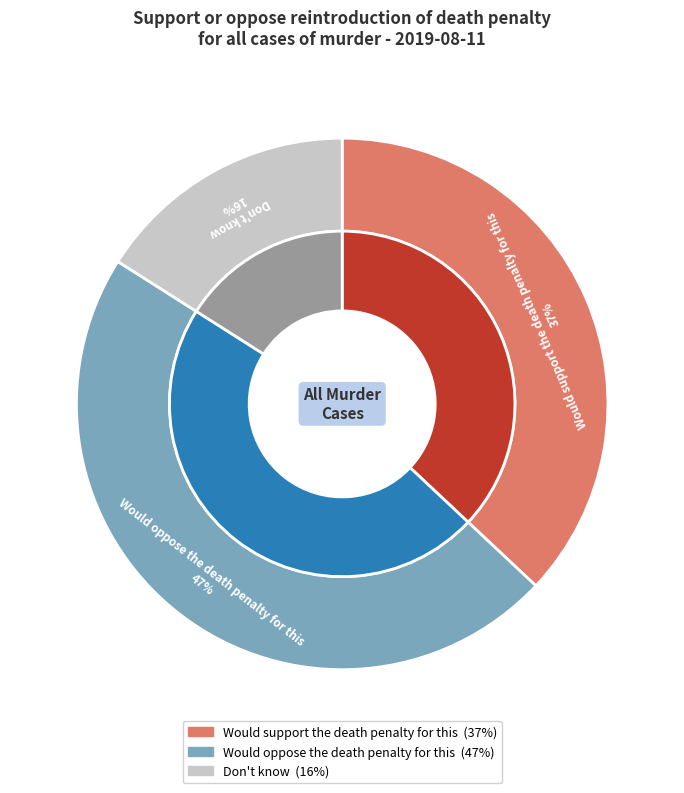

Which slice is the largest?

Would oppose the death penalty for this